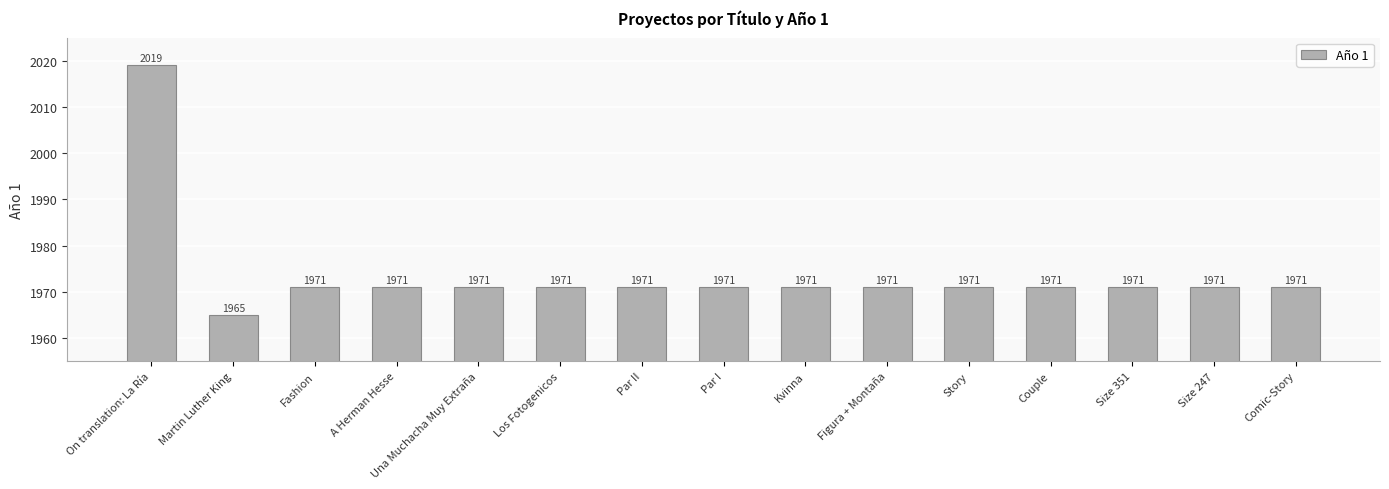

Which label corresponds to the largest value in the chart?

On translation: La Ría